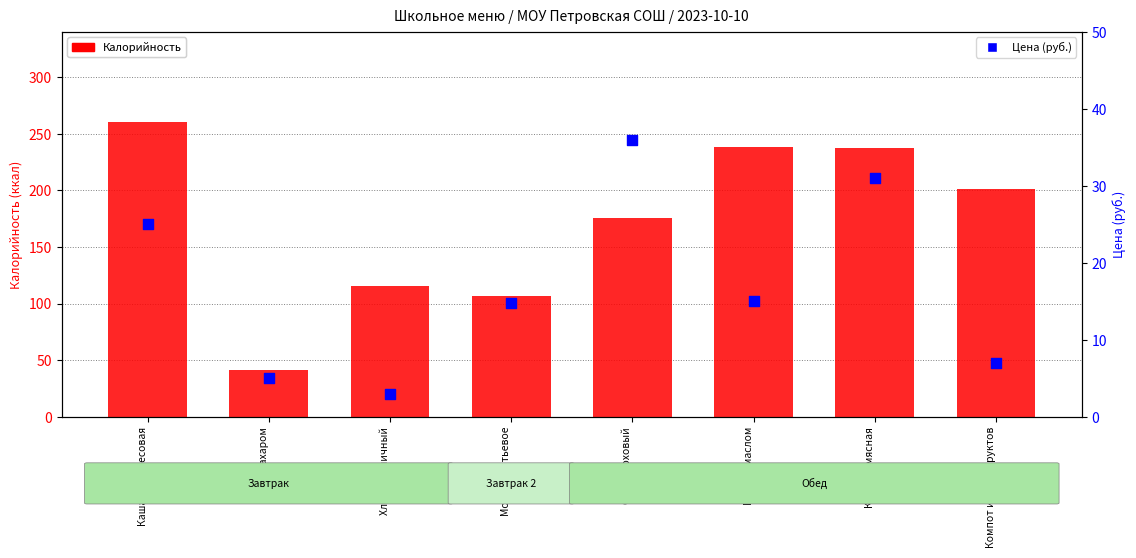

What is the total value across all series at Молоко питьевое?

121.4